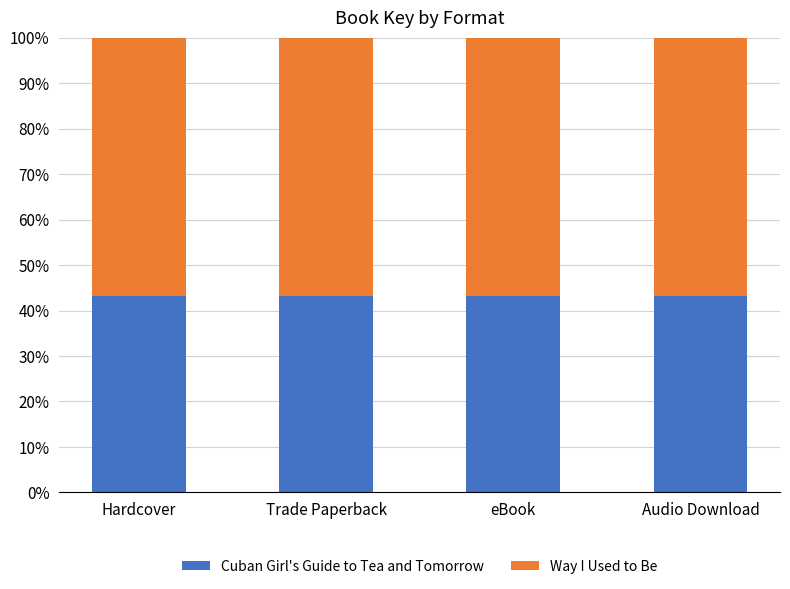

What is the total value across all series at Trade Paperback?

100.0